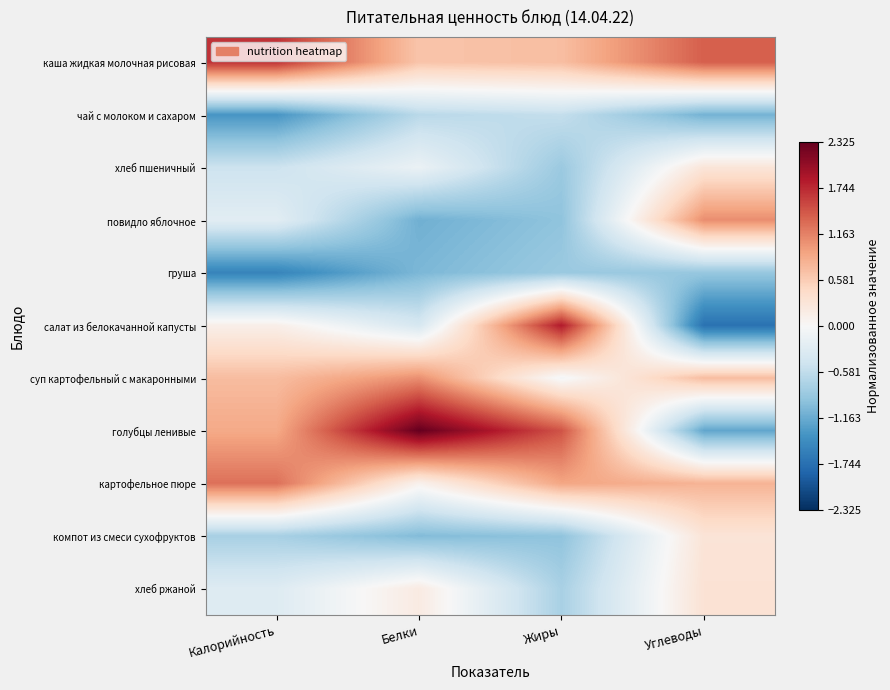

Which series changed the most between Калорийность and Жиры?

салат из белокачанной капусты